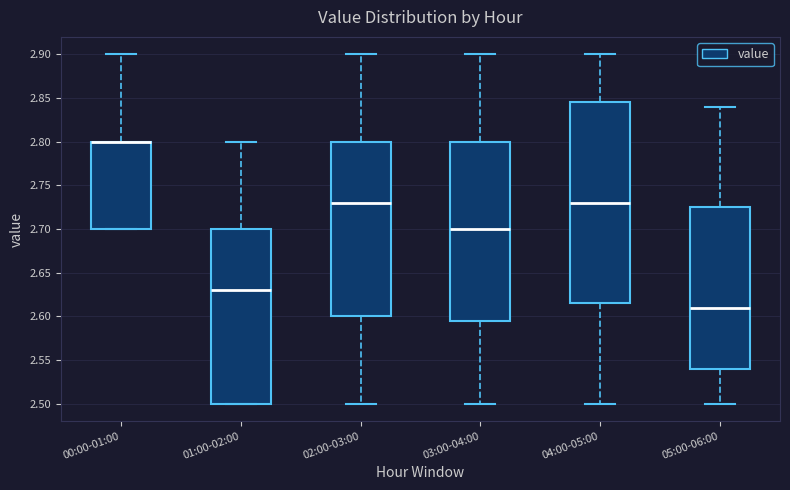

Reading left to right, transcribe this box plot: for each box, give where its median line is, the range the box spans, and where its two whiskers end, as read against the y-axis. The values are not printed on the chart, so give them approximately, as read against the axis.

00:00-01:00: median 2.800 (drawn on the box's upper edge), box 2.700 to 2.800, whiskers 2.700 to 2.900
01:00-02:00: median 2.630, box 2.500 to 2.700, whiskers 2.500 to 2.800
02:00-03:00: median 2.730, box 2.600 to 2.800, whiskers 2.500 to 2.900
03:00-04:00: median 2.700, box 2.595 to 2.800, whiskers 2.500 to 2.900
04:00-05:00: median 2.730, box 2.615 to 2.845, whiskers 2.500 to 2.900
05:00-06:00: median 2.610, box 2.540 to 2.725, whiskers 2.500 to 2.840